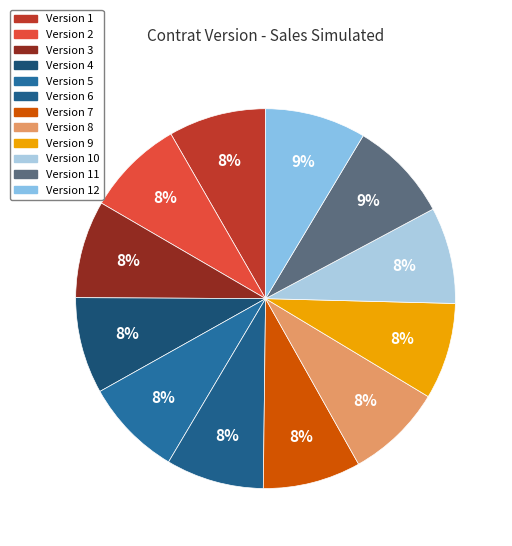

How many segments does this pie chart have?

12